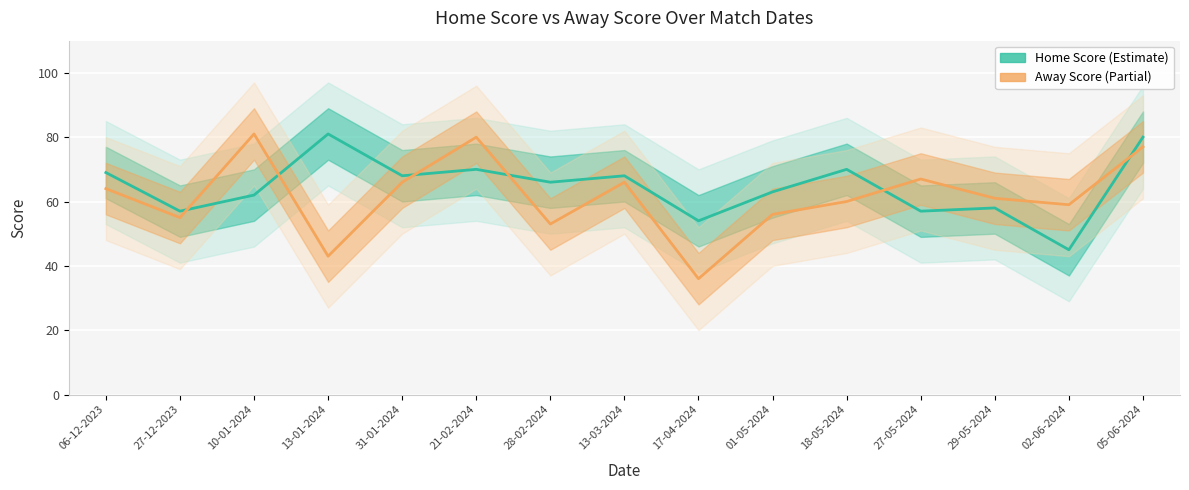

Rank the series by their average value, from highest to lowest.

Home Score, Away Score